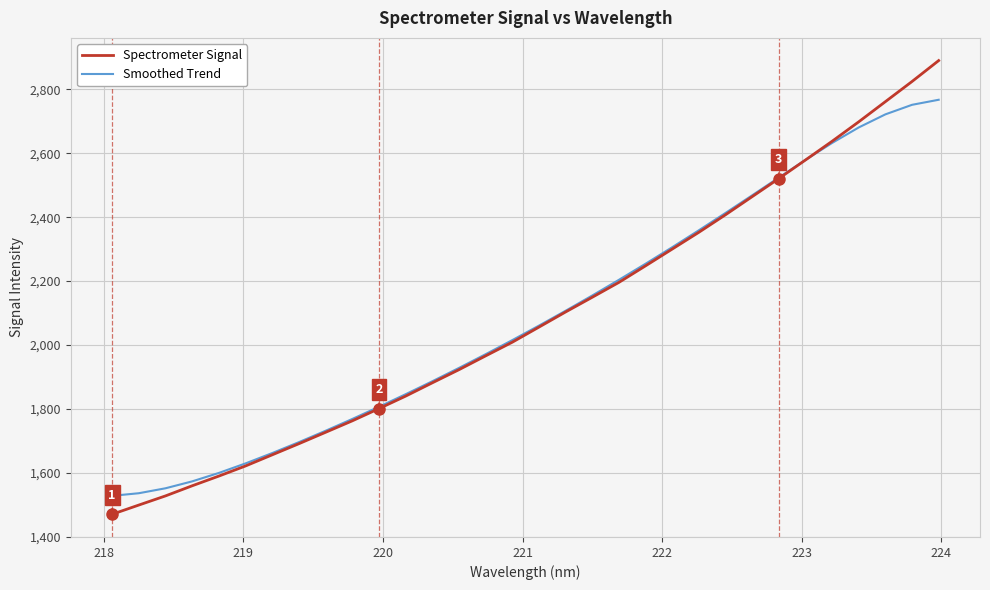

List the series in order of their peak value, highest first.

Spectrometer Signal, Smoothed Trend